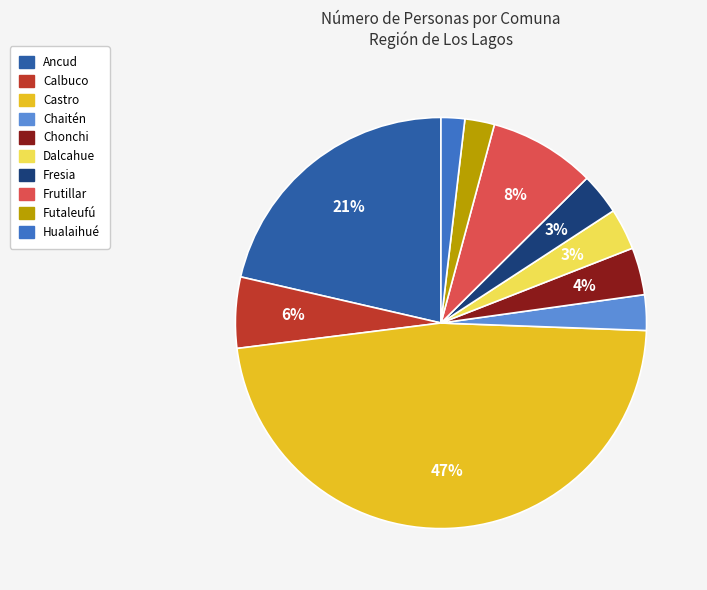

Do Frutillar and Futaleufú together represent more than half of the pie?

No